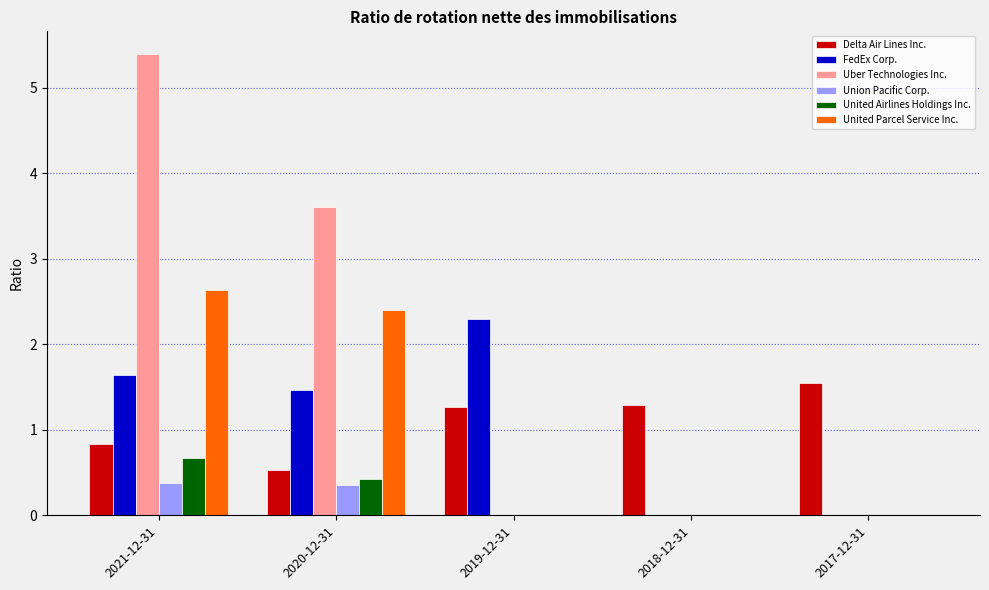

True or false: Uber Technologies Inc. has a value of 1.4 at 2021-12-31.

False